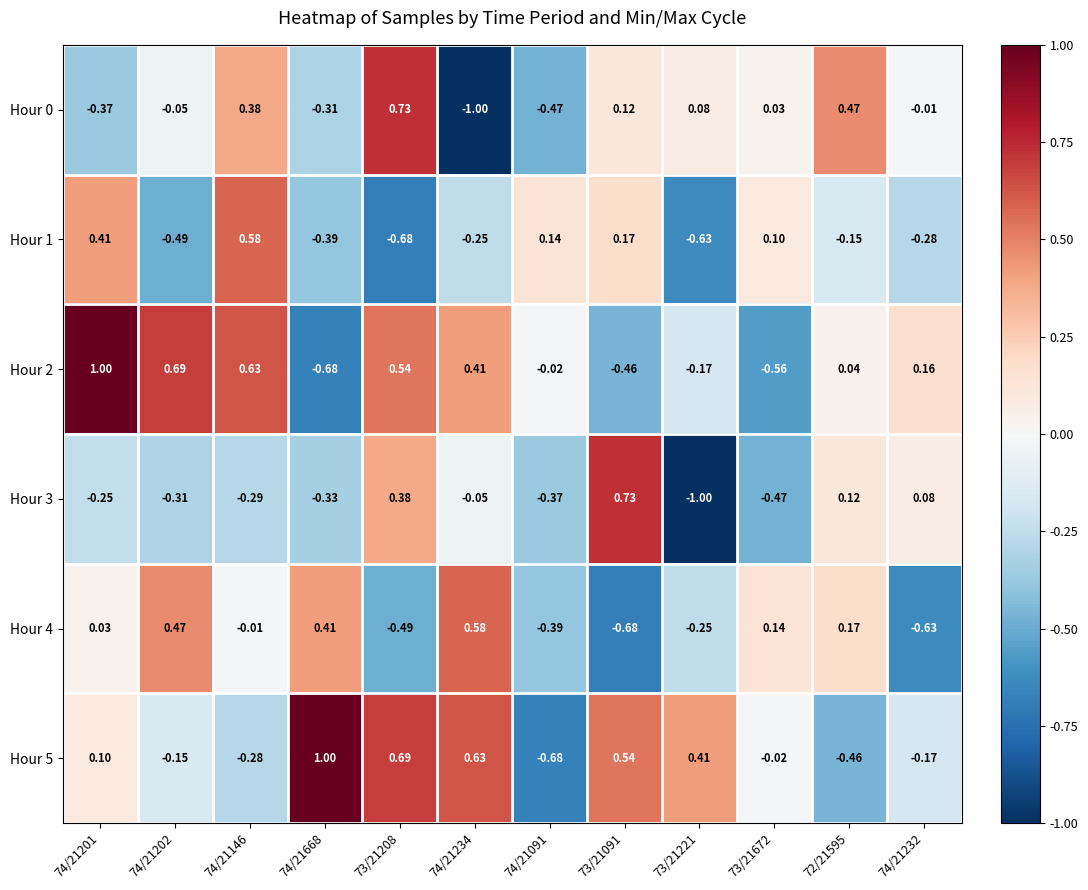

Is the value of Hour 2 at 73/21672 greater than the value of Hour 3 at 72/21595?

No